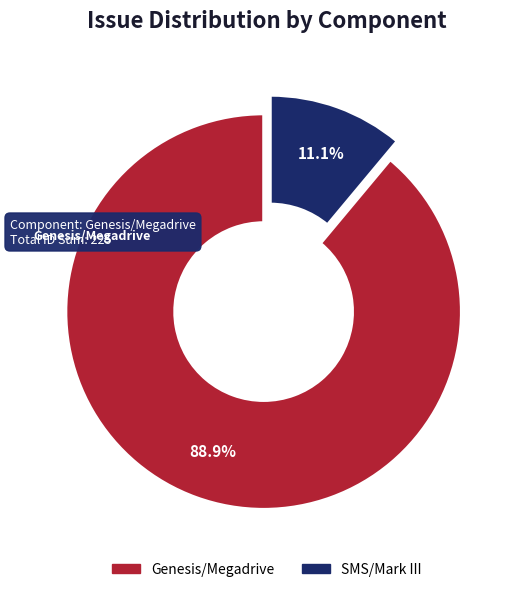

Which slice represents more than half of the pie?

Genesis/Megadrive